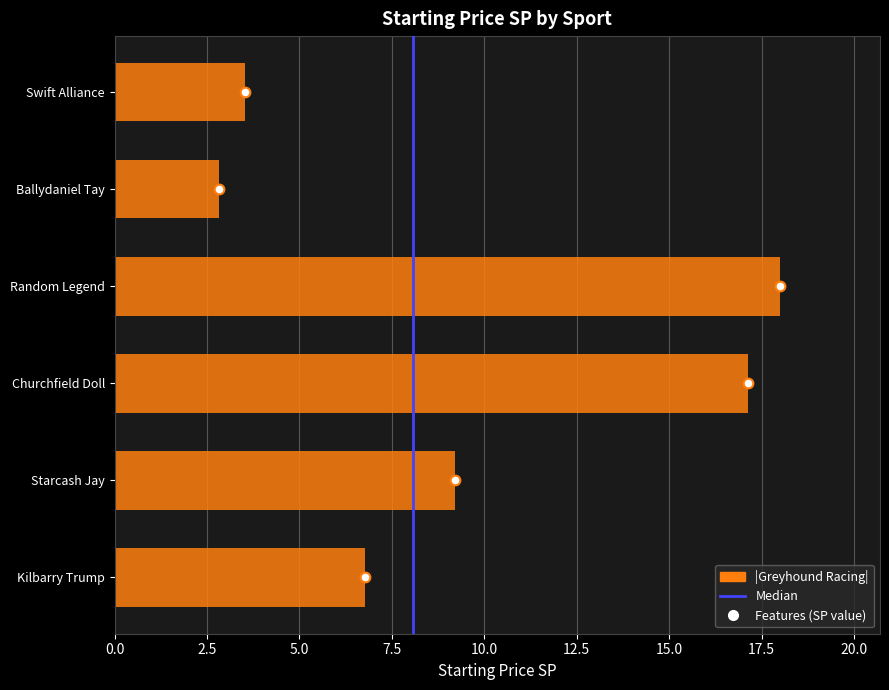

True or false: the data shows 17.1 at Churchfield Doll.

True